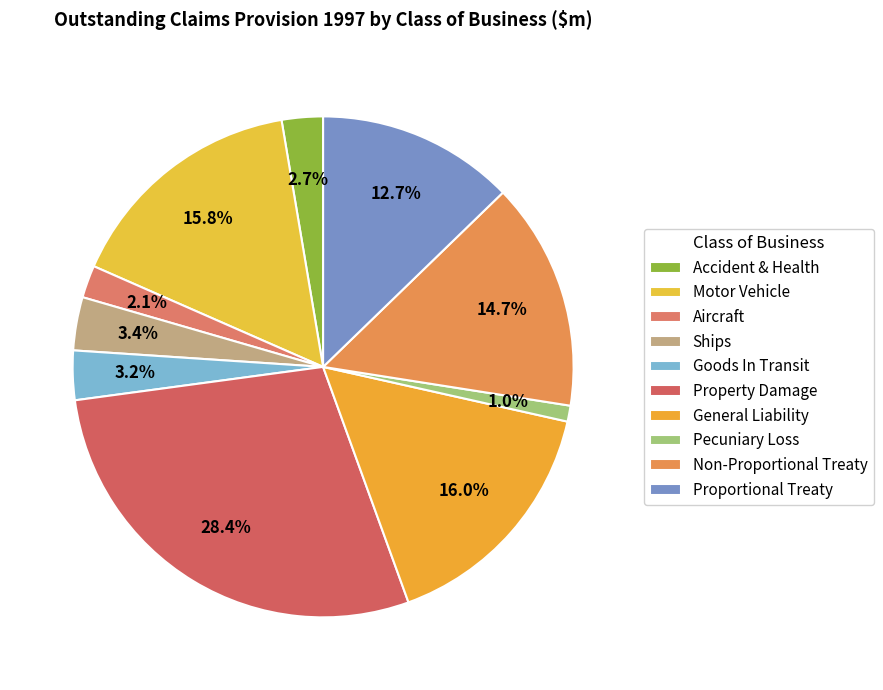

How many slices are in this pie chart?

10